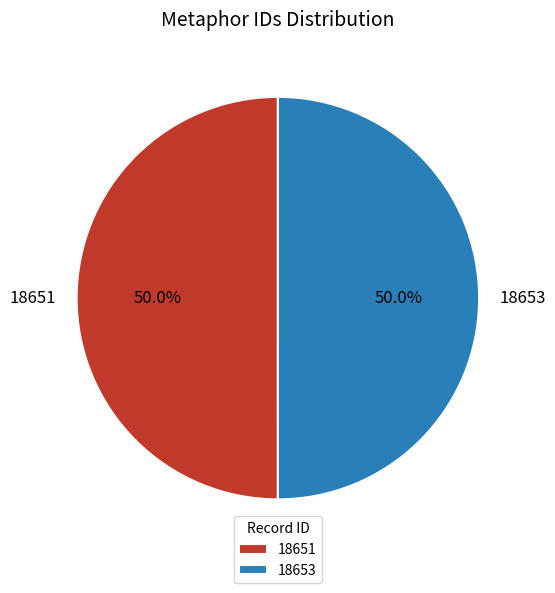

What percentage is the 18653 slice, to the nearest percent?

50%